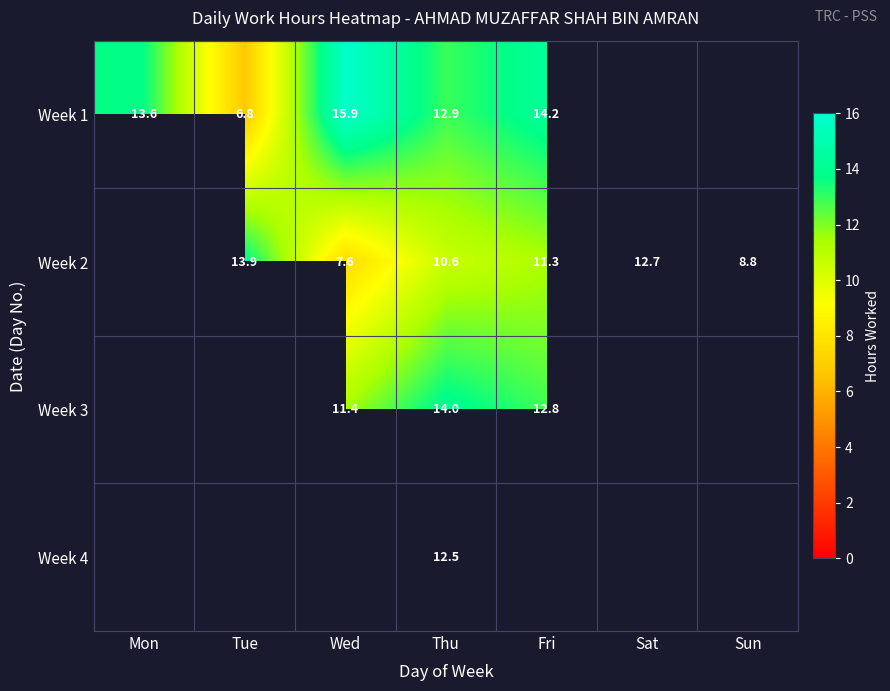

Is the value of Week 1 at Thu greater than the value of Week 2 at Tue?

No